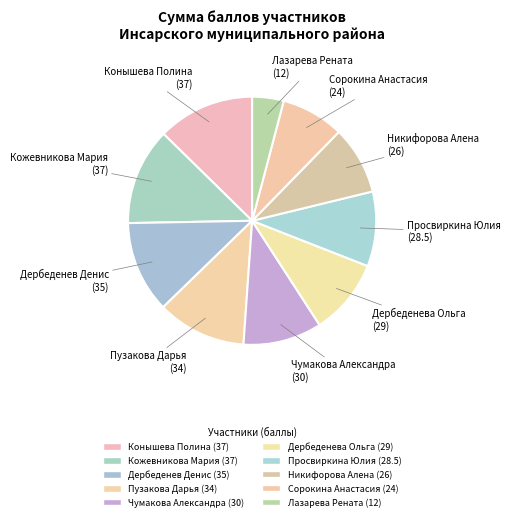

Count the number of slices in the pie.

10